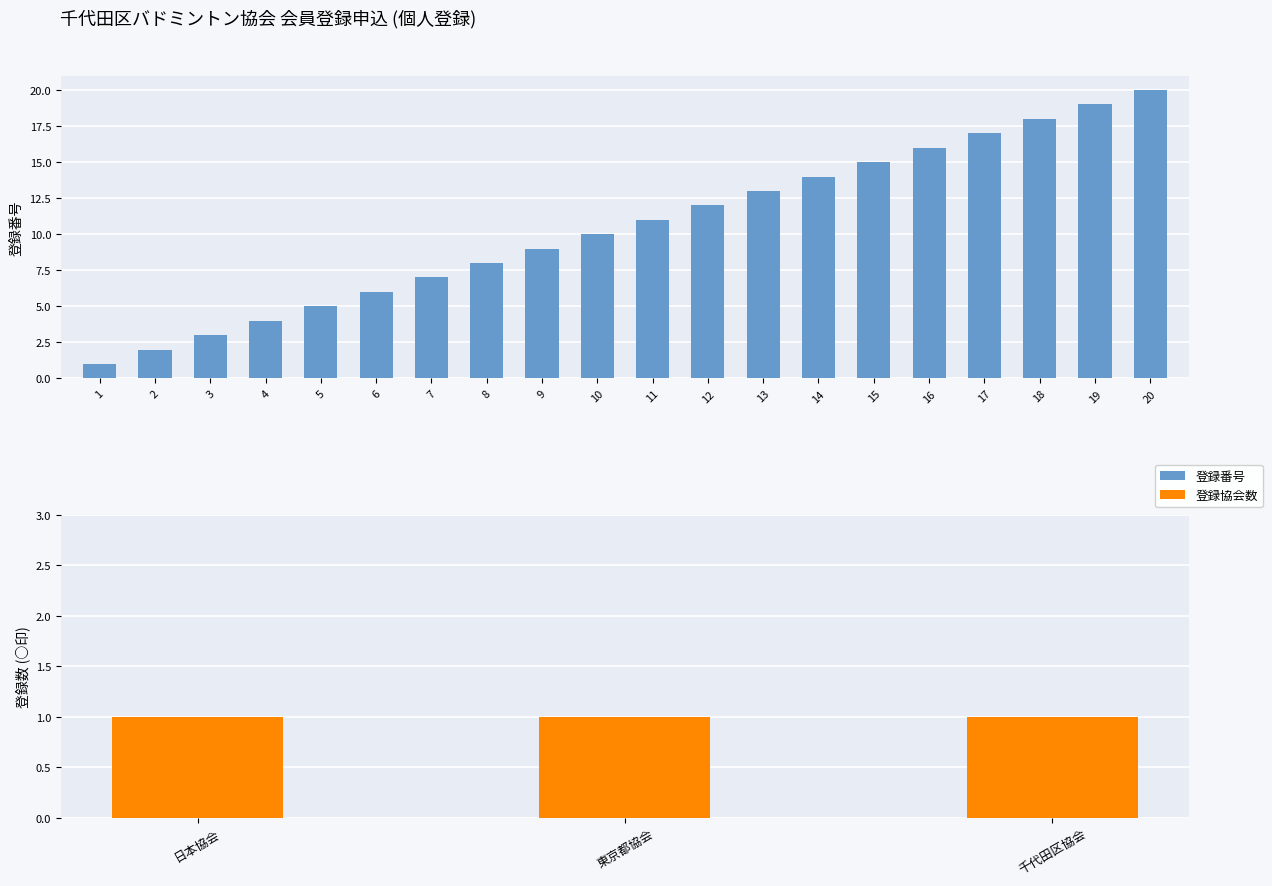

The chart shows a value of 6 at 9. True or false?

False